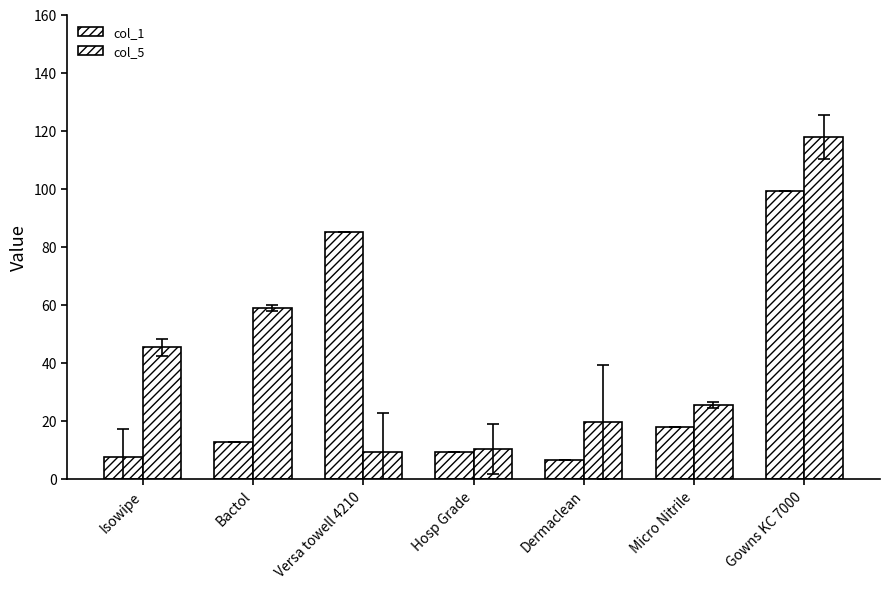

What is the difference between the col_1 values at Dermaclean and Hosp Grade?

2.8